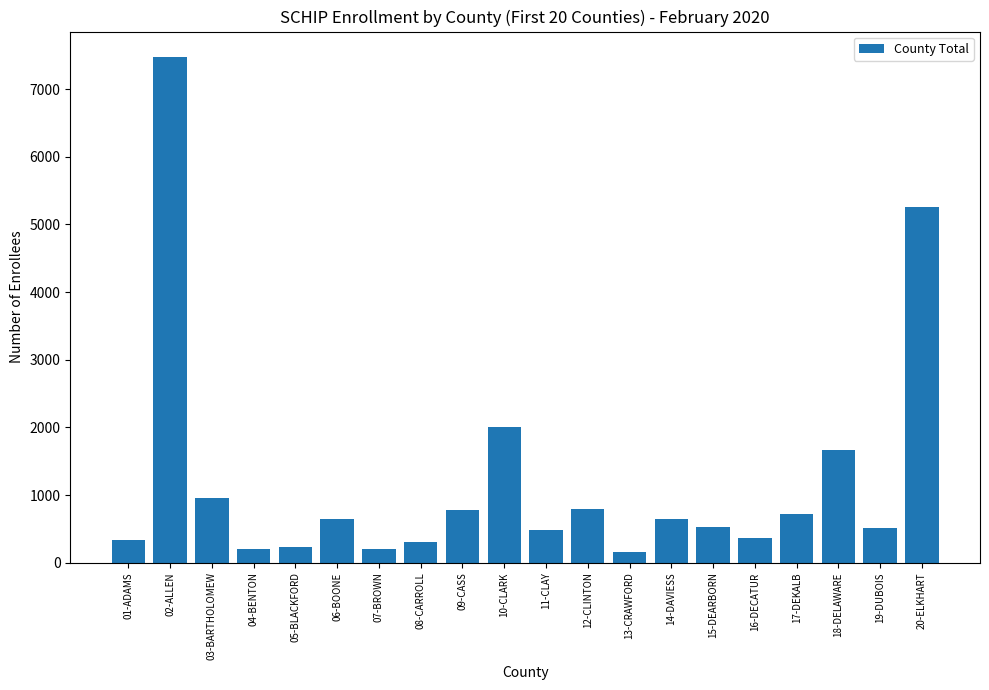

What is the difference between the maximum and minimum values?

7315